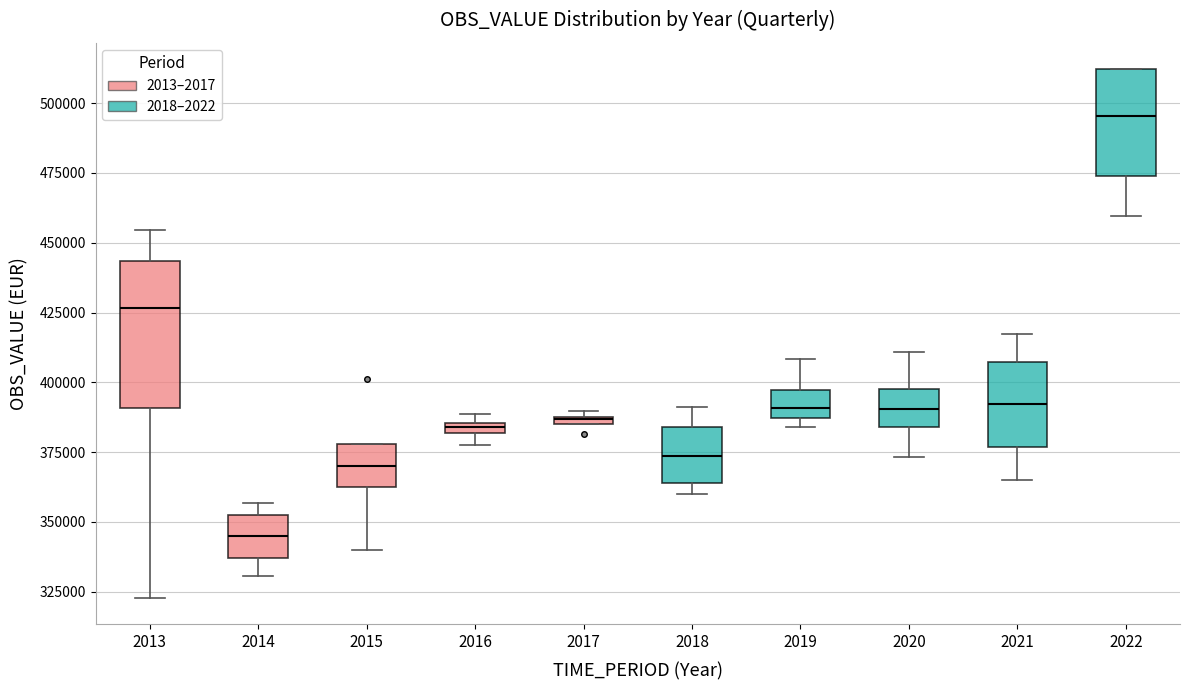

Where does the lower whisker of the box at x = 2015 end on the y-axis? The values are not printed on the chart, so give them approximately, as read against the axis.

340000